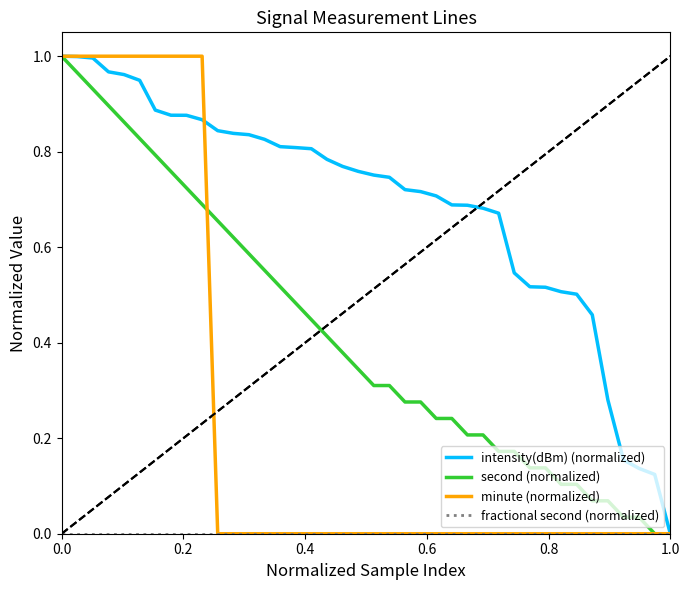

How many values in the minute (normalized) series exceed 0?

10